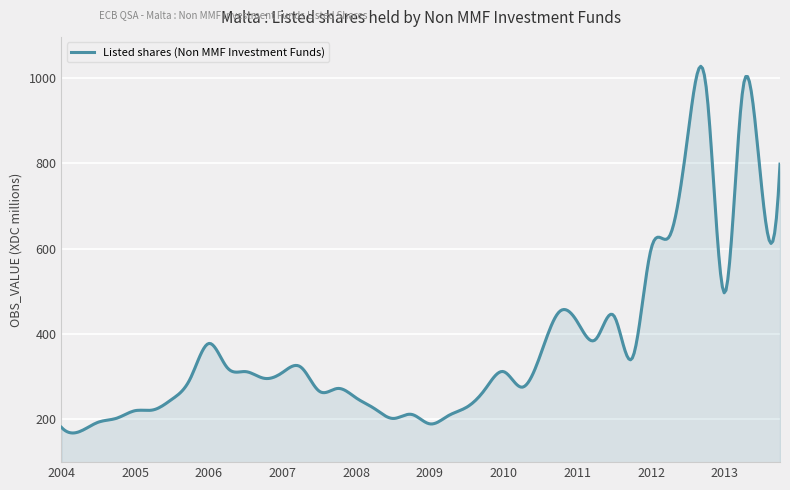

What is the minimum value shown in the chart?

168.3